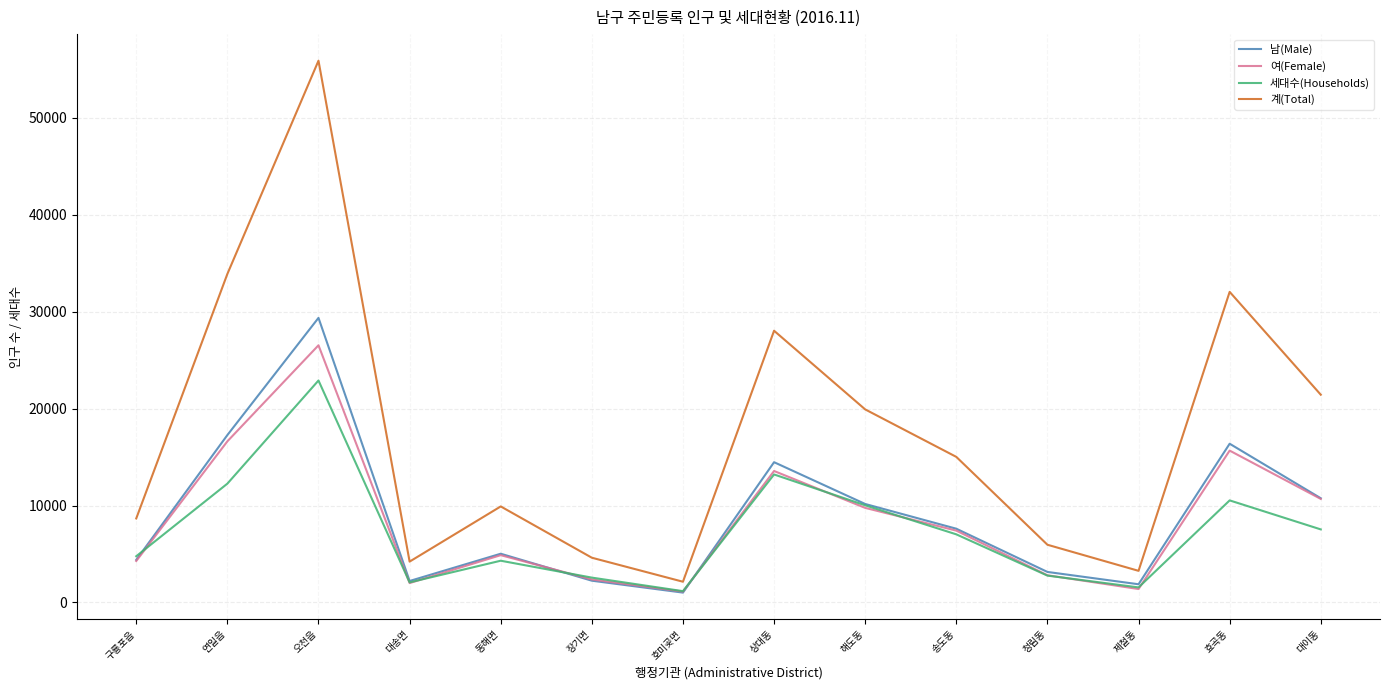

Which category has the highest value in the 남(Male) series?

오천읍